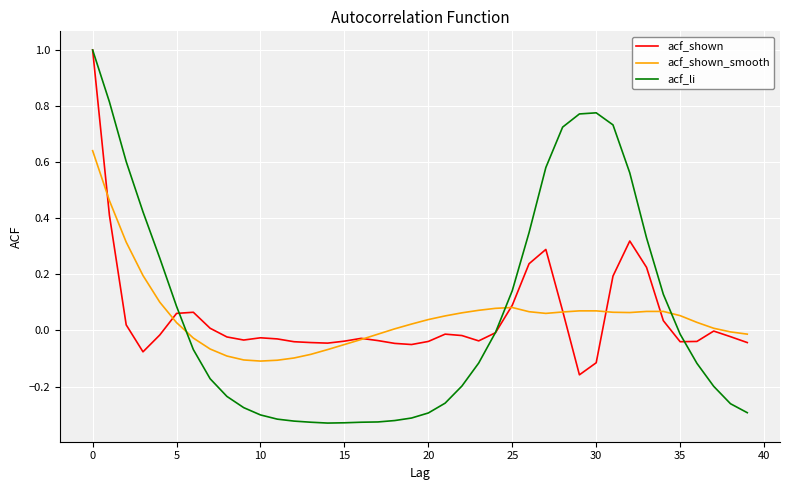

Which series has the largest range (max minus min)?

acf_li